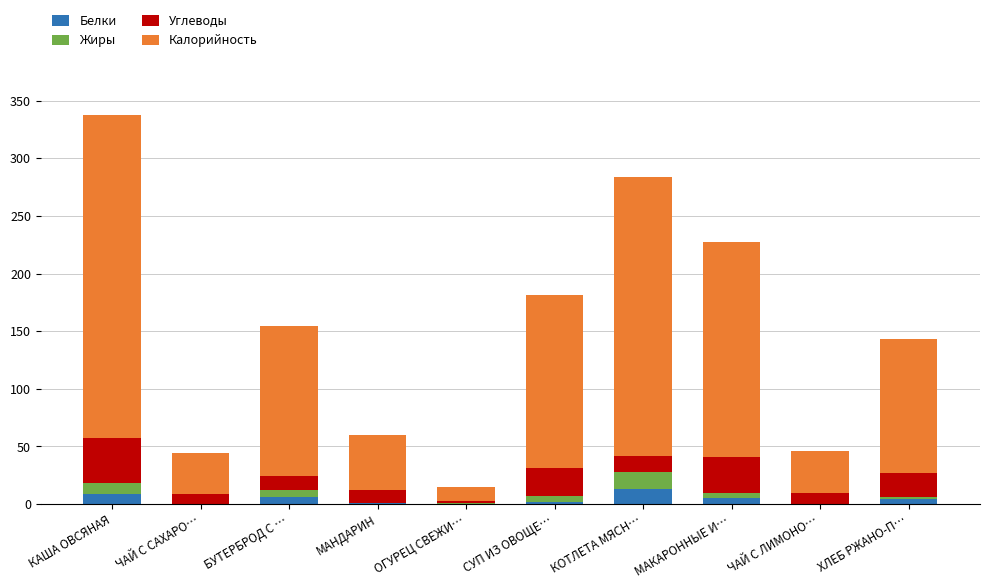

At which category is the sum across all series the highest?

КАША ОВСЯНАЯ